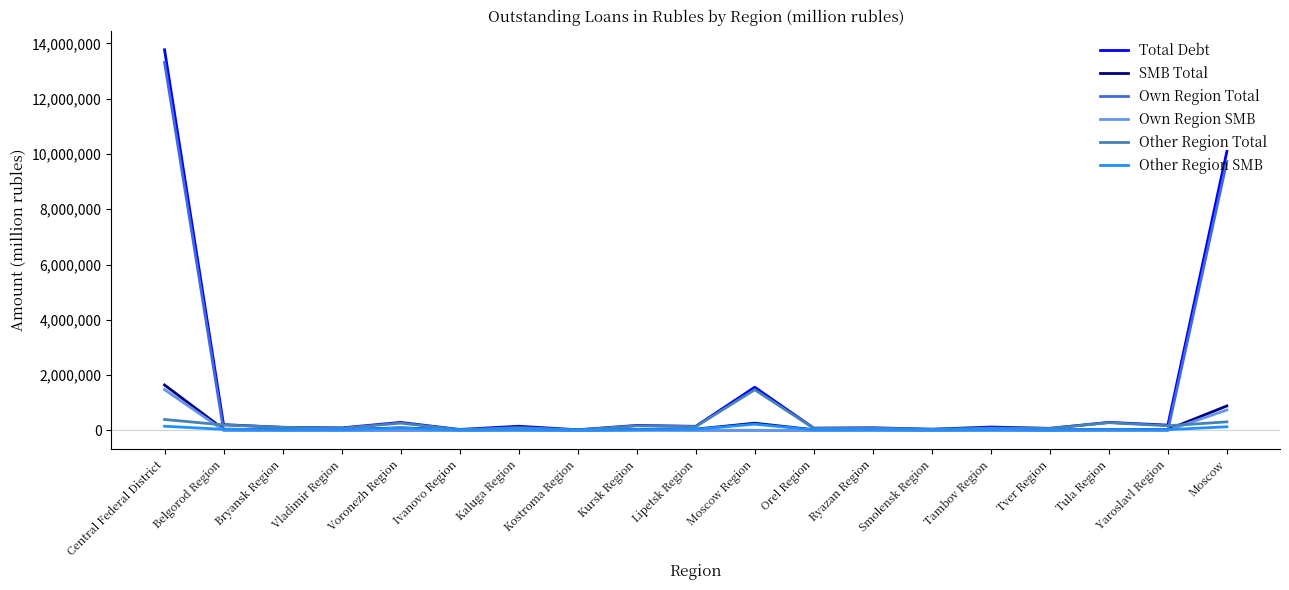

At which label is Total Debt closest to 6895786?

Moscow